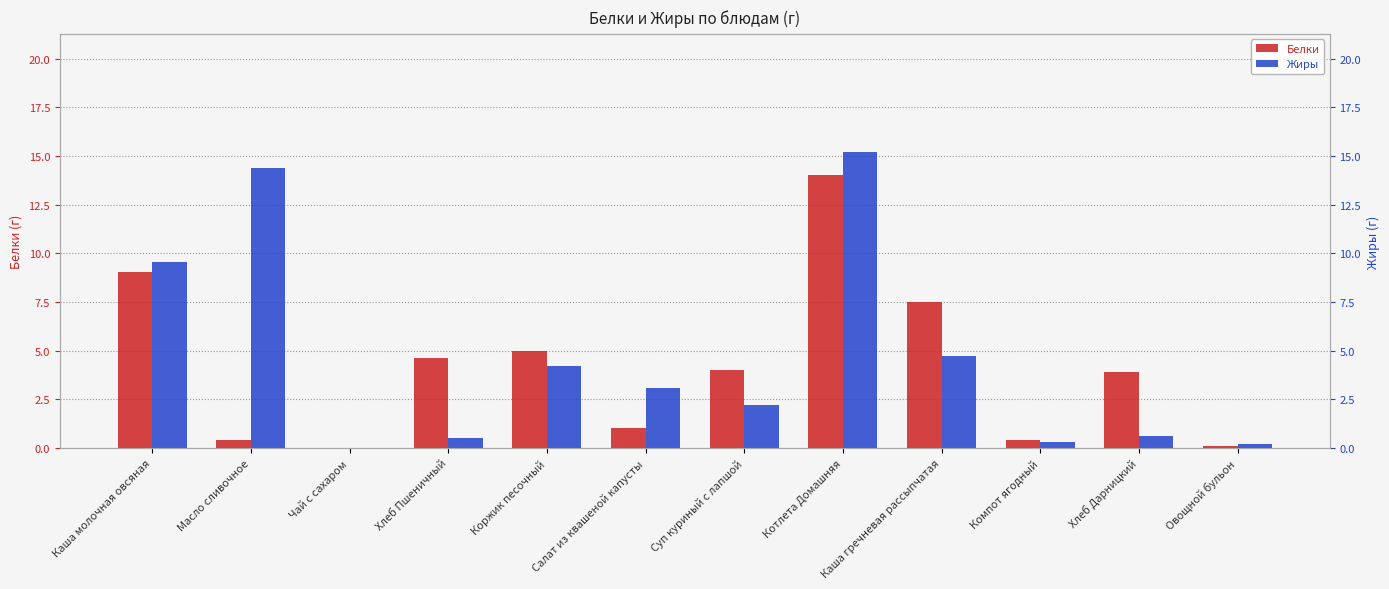

The Жиры series shows 1.0 at Хлеб Дарницкий. True or false?

False